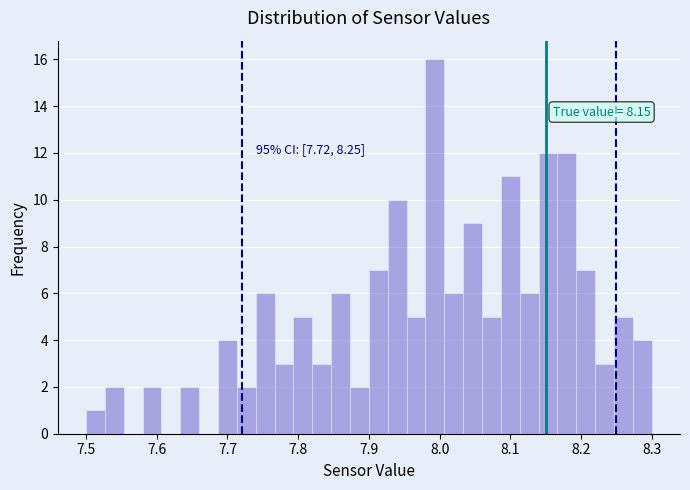

Read against the x-axis, roughly where is the centre of the tallest bar?

7.99